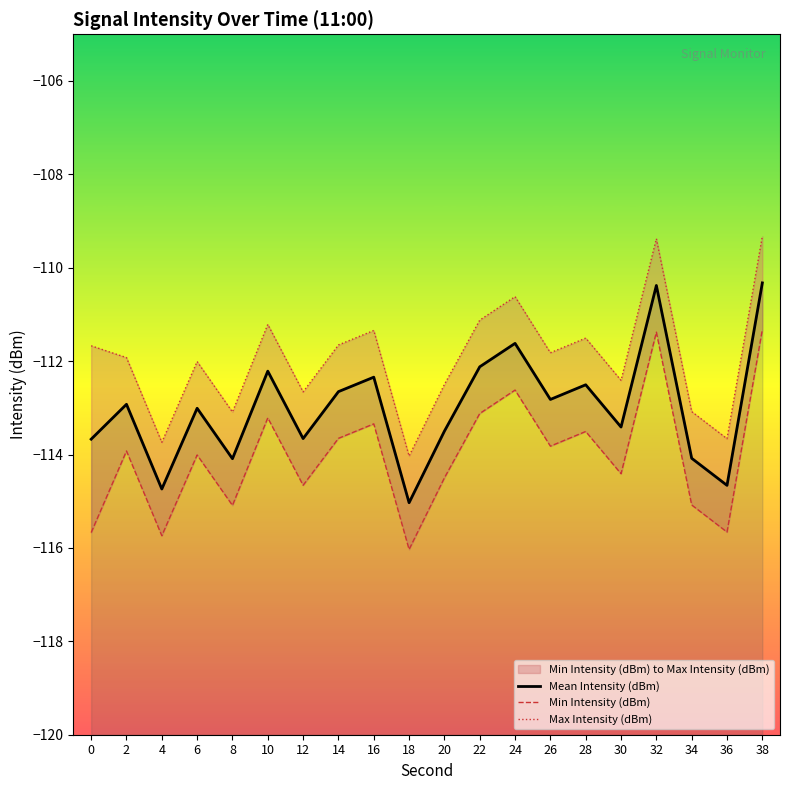

Read the Mean Intensity (dBm) value at 32.

-110.4